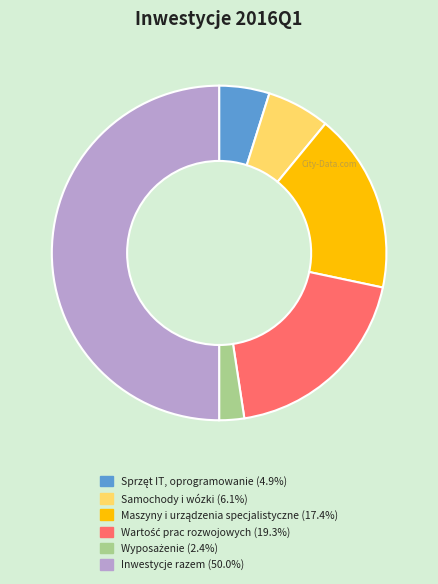

Which slice is the largest?

Inwestycje razem